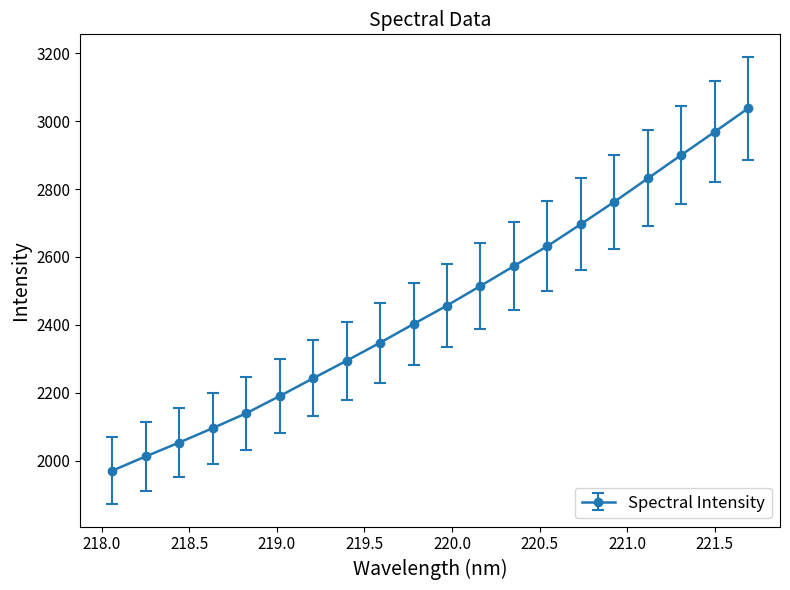

What is the value of the 6th point from the left?

2189.8